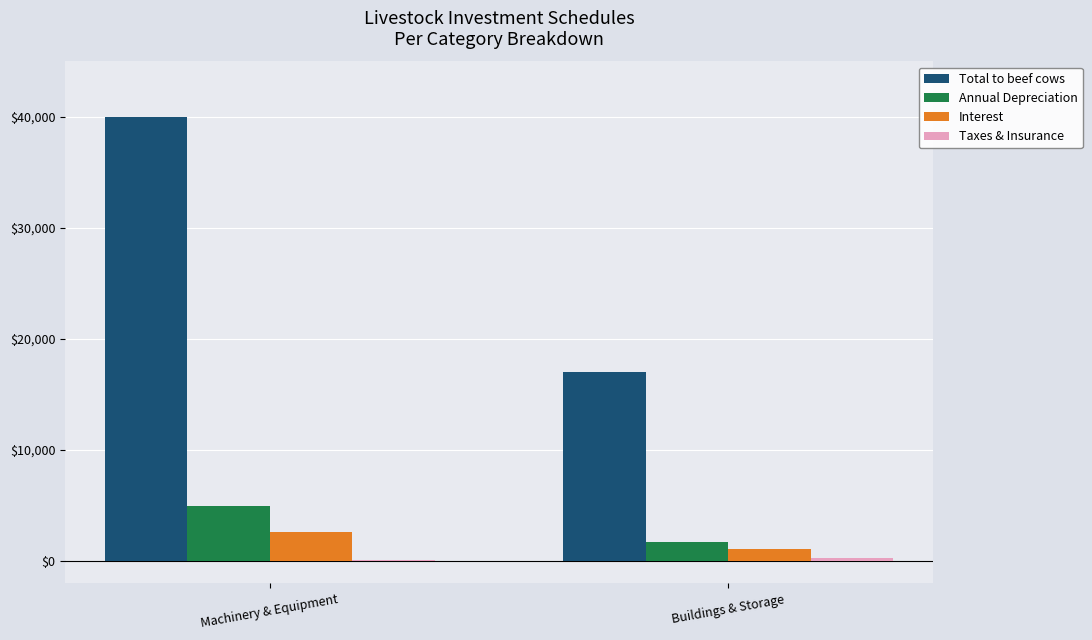

Between Machinery & Equipment and Buildings & Storage, which series saw the biggest shift?

Total to beef cows